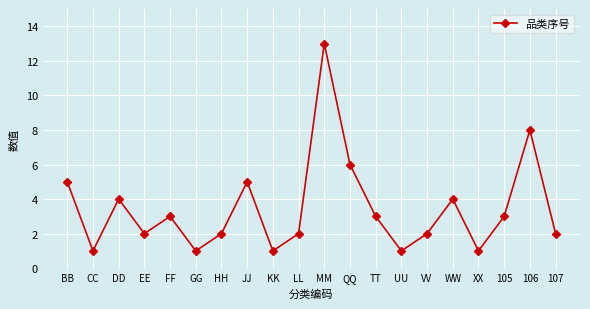

True or false: the data shows 1 at GG.

True